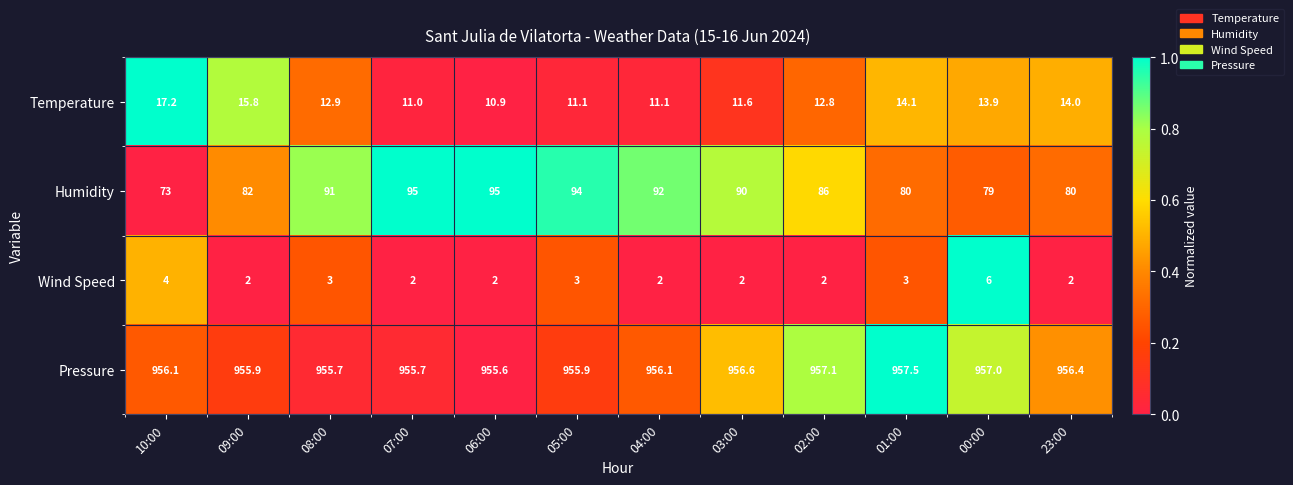

Between 06:00 and 04:00, which series saw the biggest shift?

Humidity